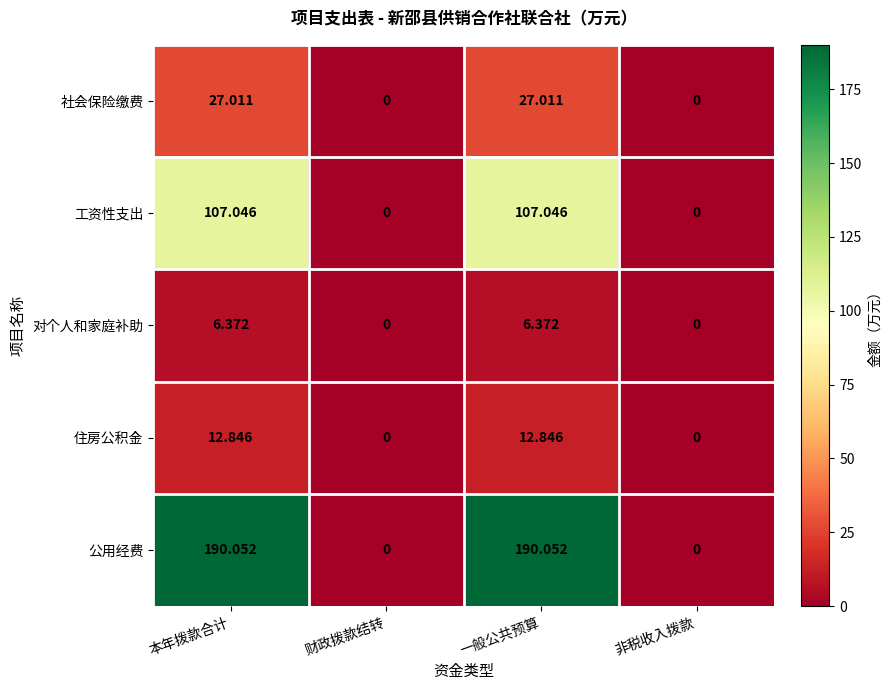

Rank the series by their maximum value, from lowest to highest.

对个人和家庭补助, 住房公积金, 社会保险缴费, 工资性支出, 公用经费